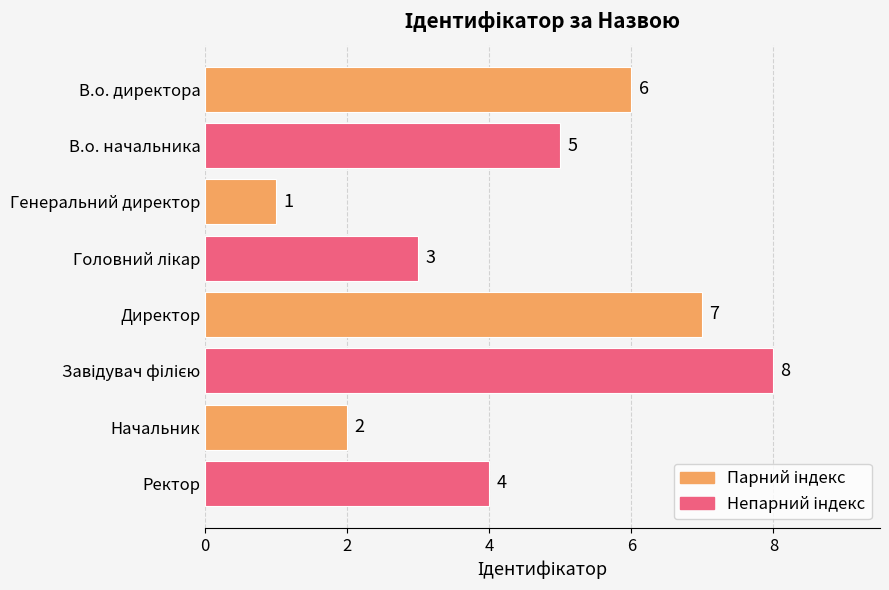

What is the label of the 7th bar from the bottom?

В.о. начальника